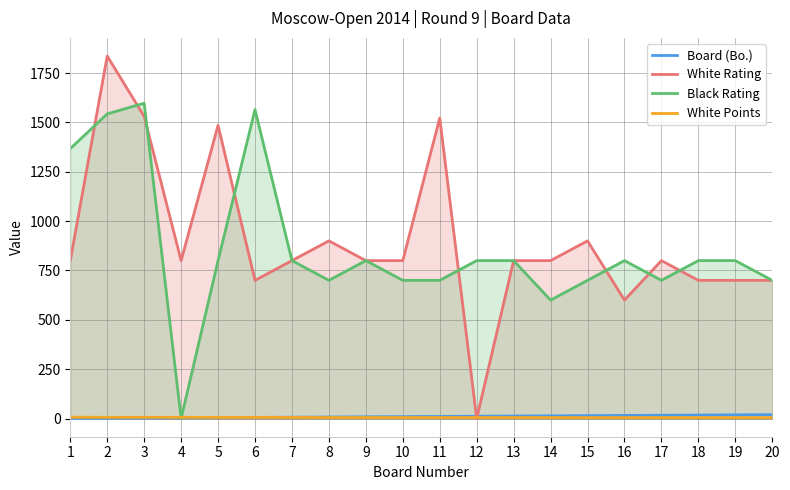

Which series ends up on top after the final intersection of White Points and Black Rating?

Black Rating